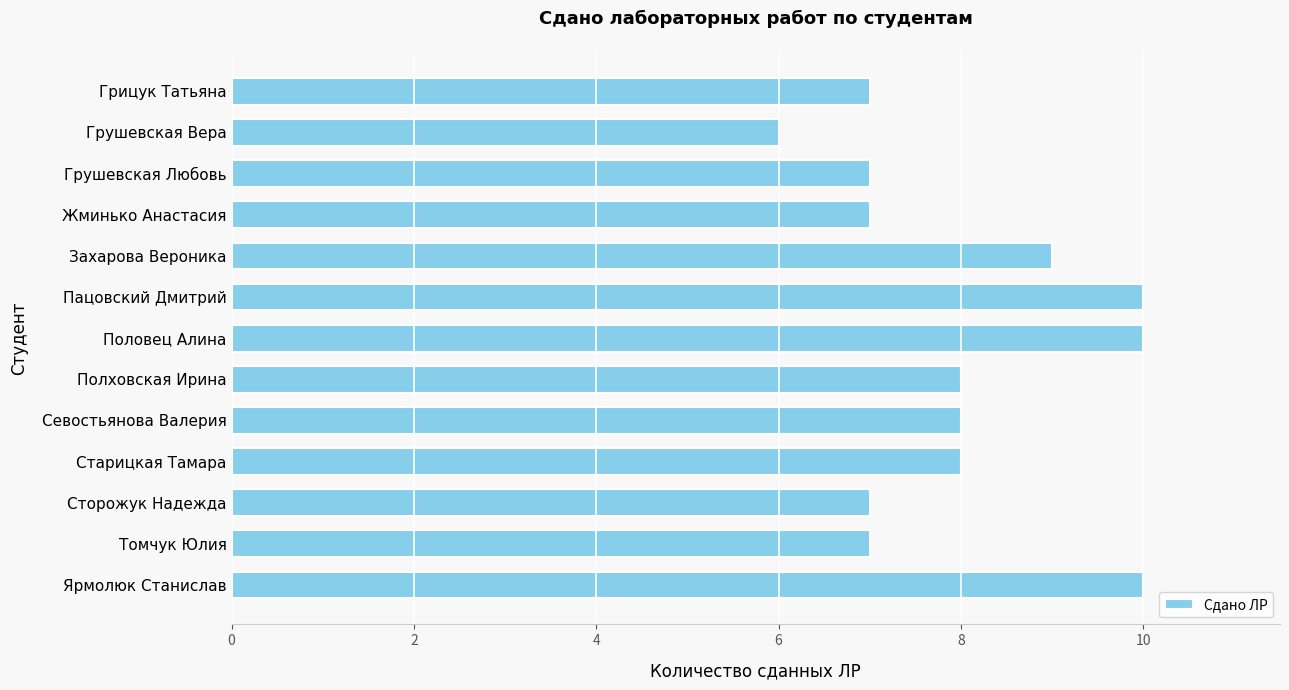

The chart shows a value of 9 at Томчук Юлия. True or false?

False